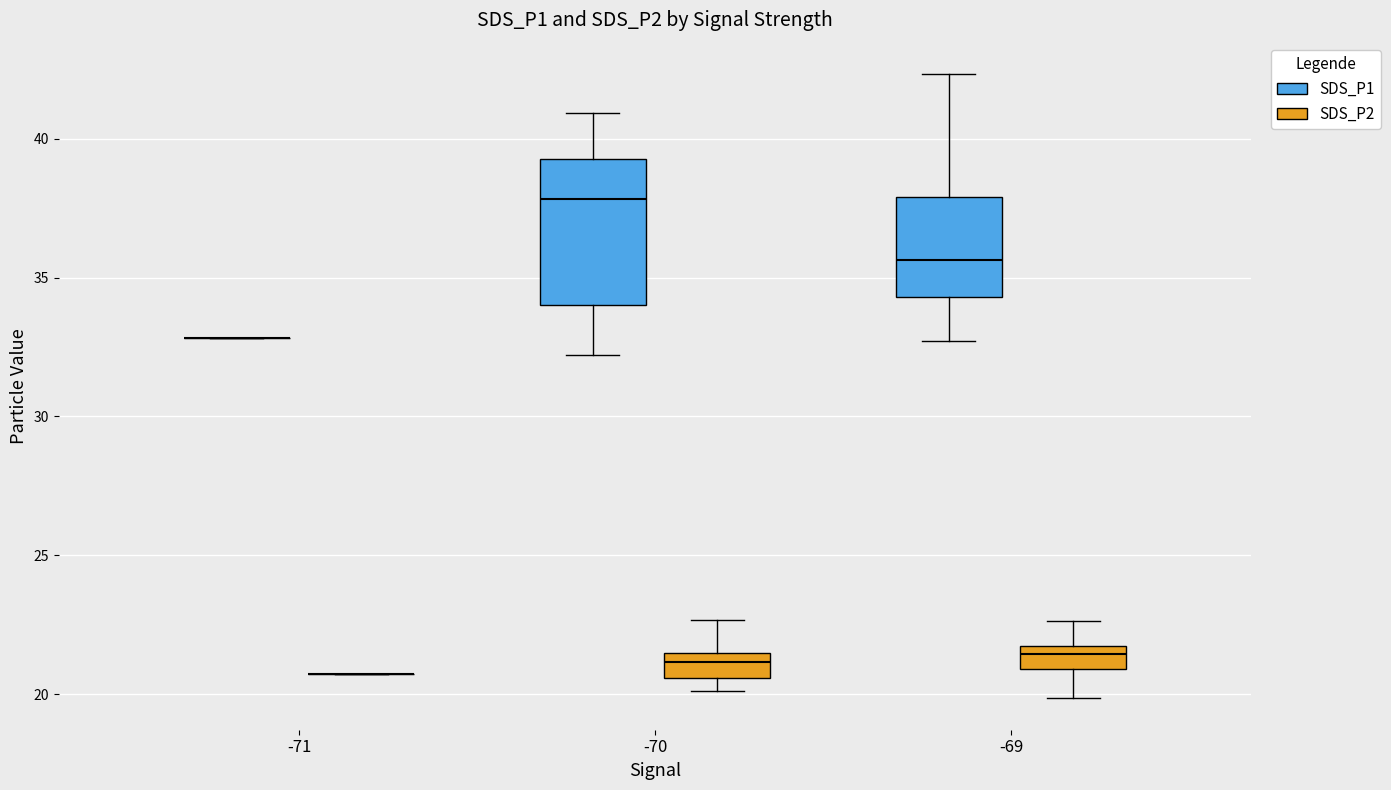

Reading left to right, read every box against the y-axis: the position of its median line, the range the box covers, and the ends of its whiskers. The values are not printed on the chart, so give them approximately, as read against the axis.

-71 (SDS_P1): box collapsed to a line at 33.0, whiskers 33.0 to 33.0
-71 (SDS_P2): box collapsed to a line at 20.5, whiskers 20.5 to 20.5
-70 (SDS_P1): median 38.0, box 34.0 to 39.5, whiskers 32.0 to 41.0
-70 (SDS_P2): median 21.0, box 20.5 to 21.5, whiskers 20.0 to 22.5
-69 (SDS_P1): median 35.5, box 34.5 to 38.0, whiskers 32.5 to 42.5
-69 (SDS_P2): median 21.5 (just below the box's upper edge), box 21.0 to 21.5, whiskers 20.0 to 22.5